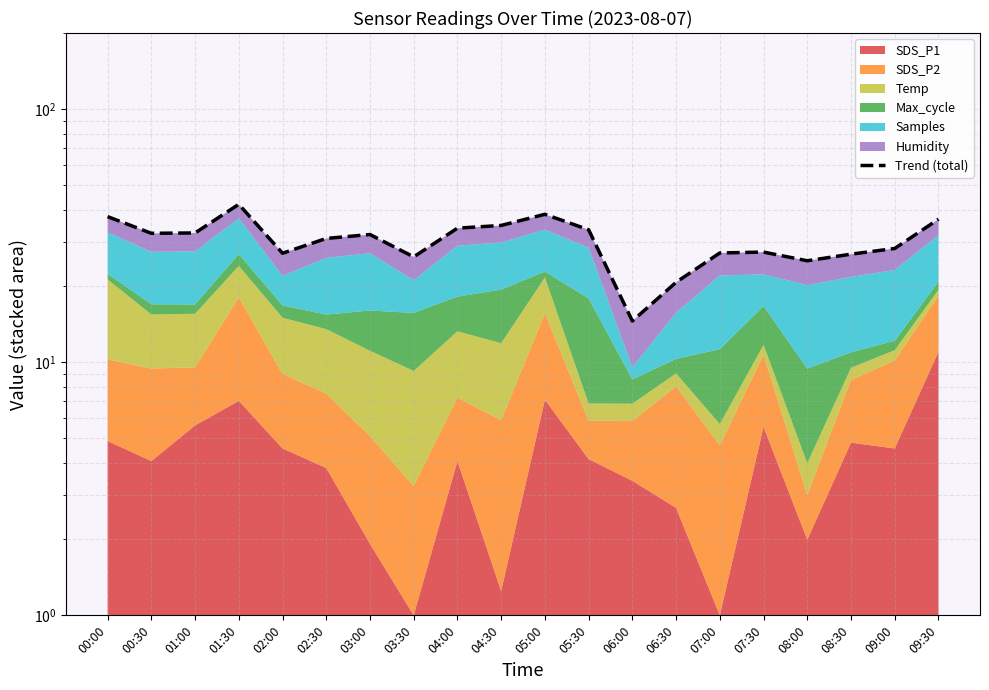

At which label does the data first exceed 31?

00:00